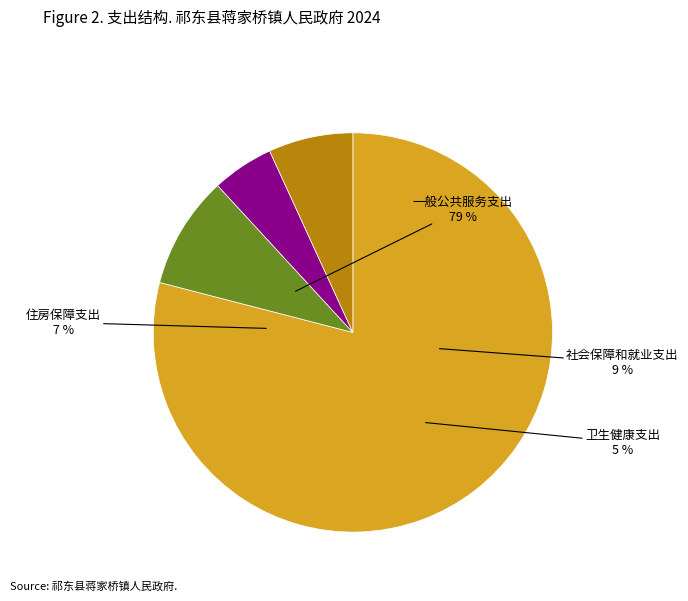

The 一般公共服务支出 slice represents 91% of the pie. True or false?

False